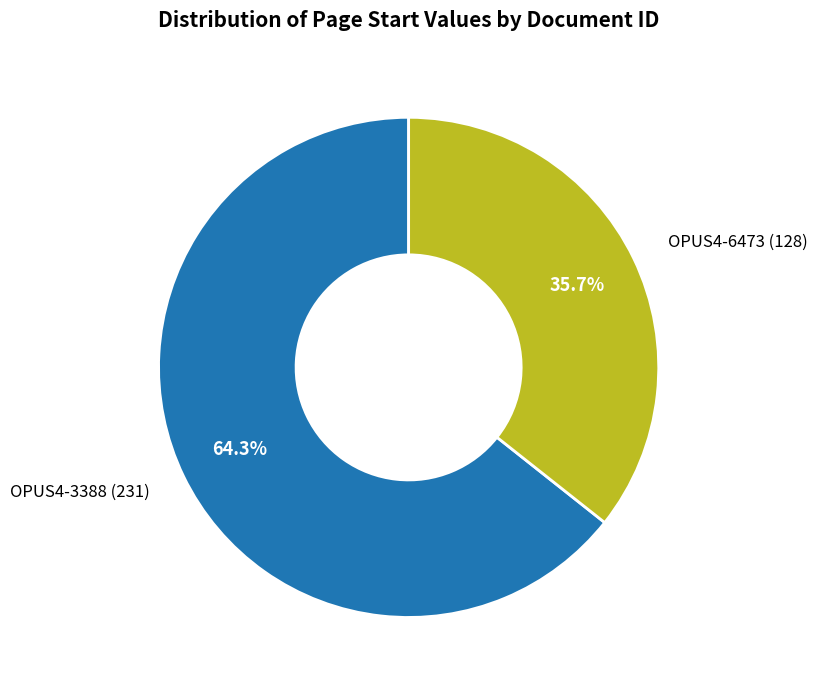

True or false: OPUS4-6473 (128) accounts for 36% of the total.

True